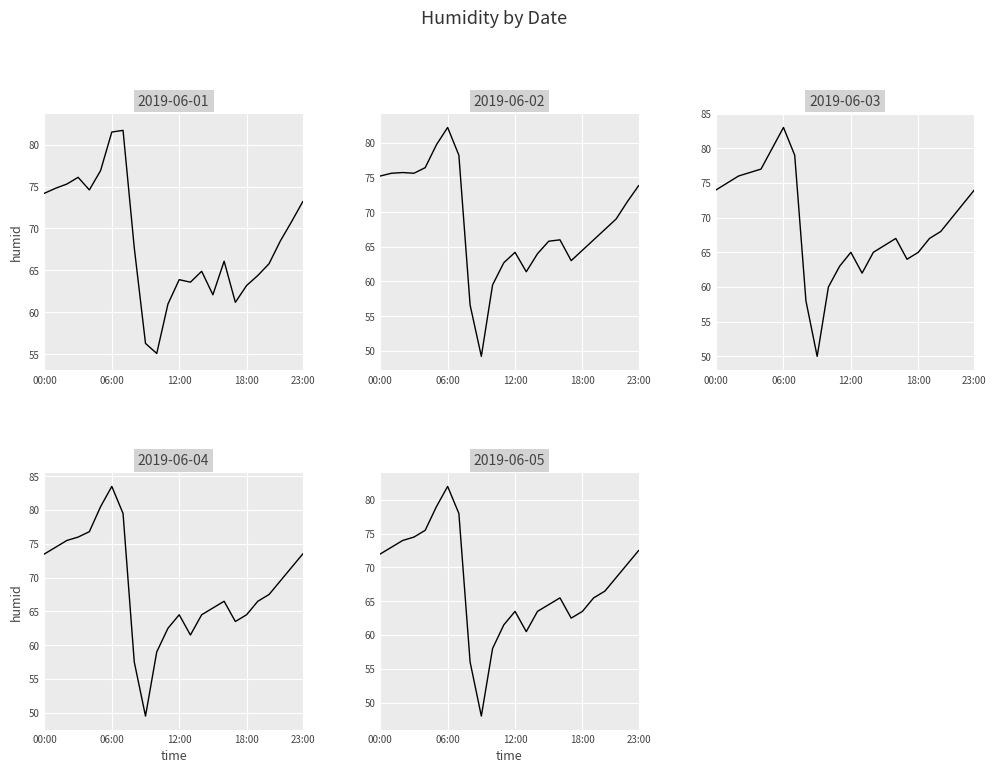

Where is the first local minimum for 2019-06-05?

09:00